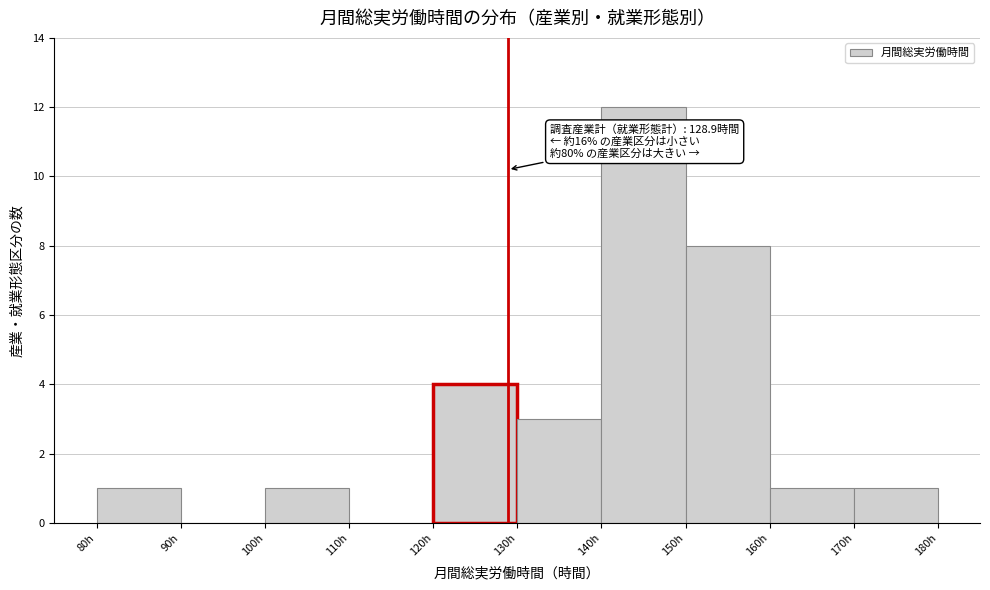

Which range on the x-axis has the tallest bar?

140 to 150